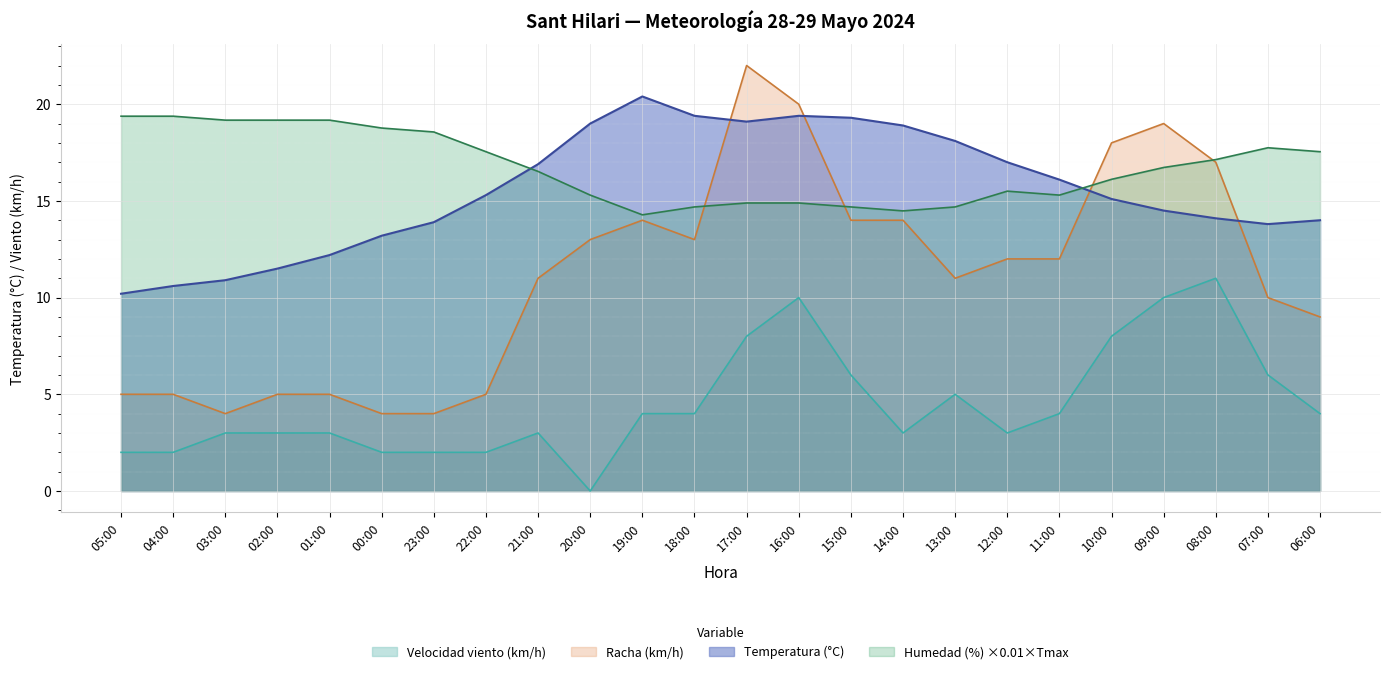

What value does the Temperatura (°C) series have at 03:00?

10.9